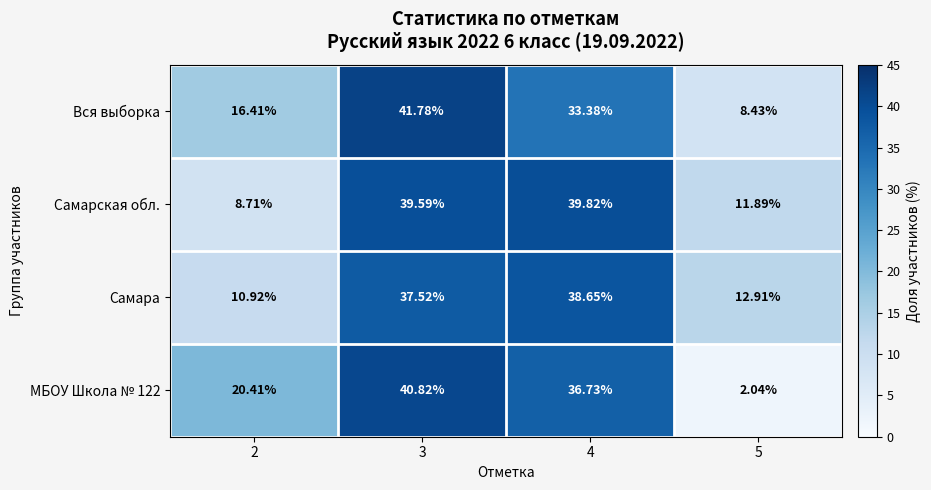

Is the value of МБОУ Школа № 122 at 4 greater than the value of Самарская обл. at 5?

Yes